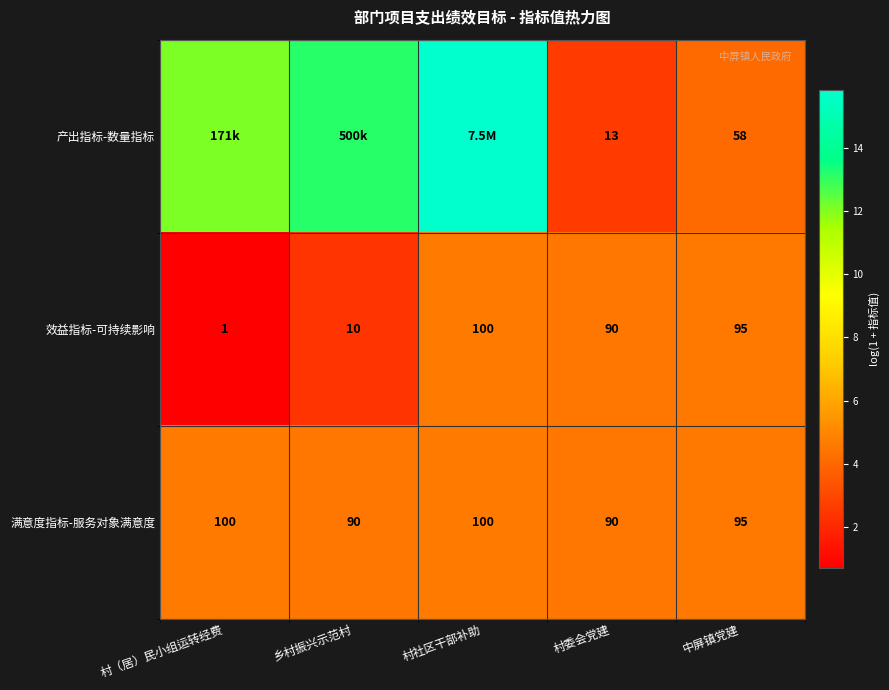

At which label is 满意度指标-服务对象满意度 closest to 95?

中屏镇党建